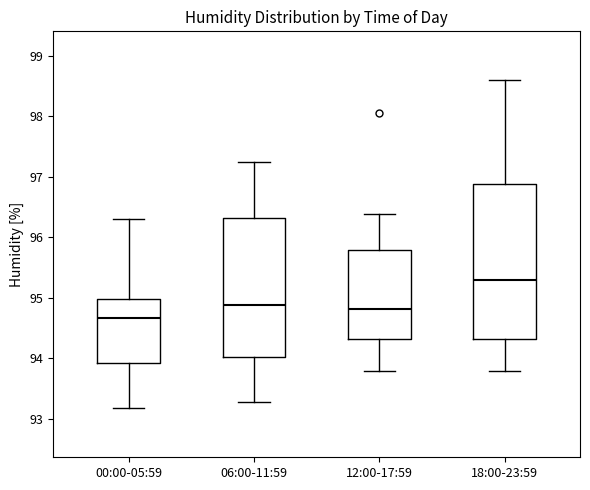

Which box has the lowest median line?

00:00-05:59